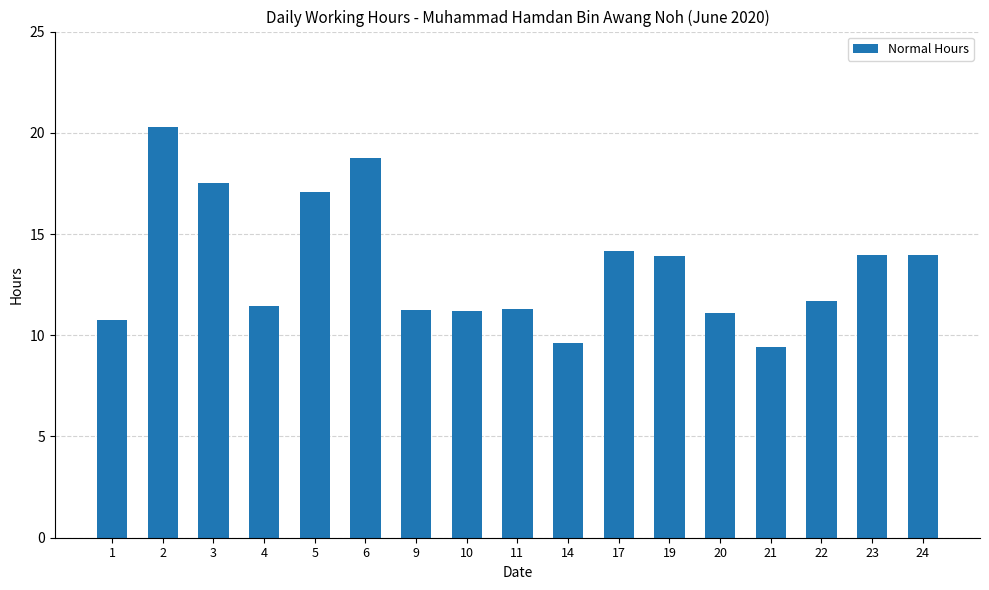

Read the value at 11.

11.3